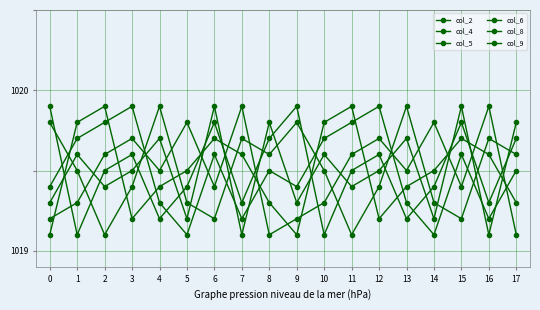

Does the chart have visible grid lines?

Yes